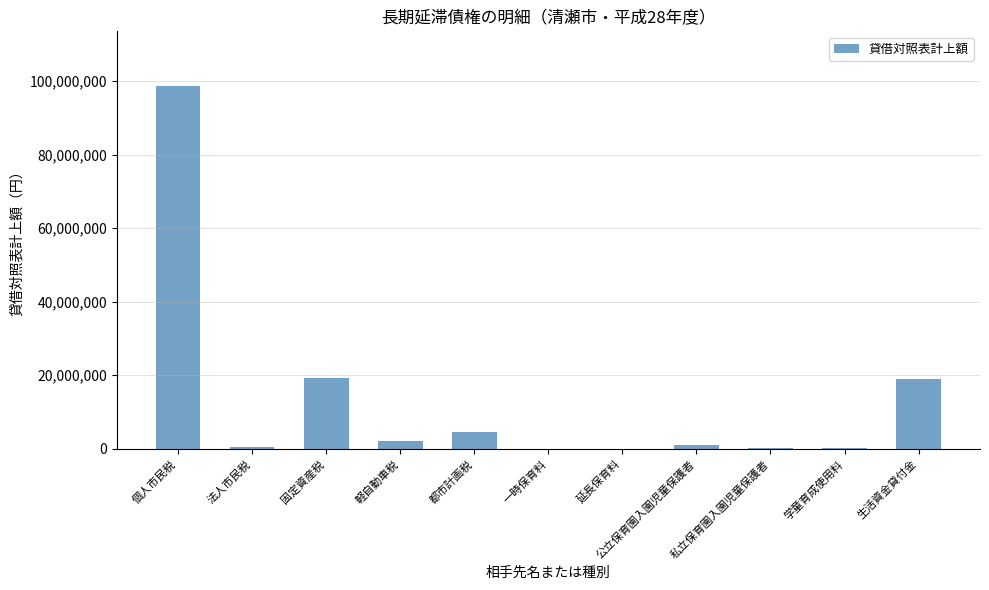

How many distinct data groups are displayed?

1